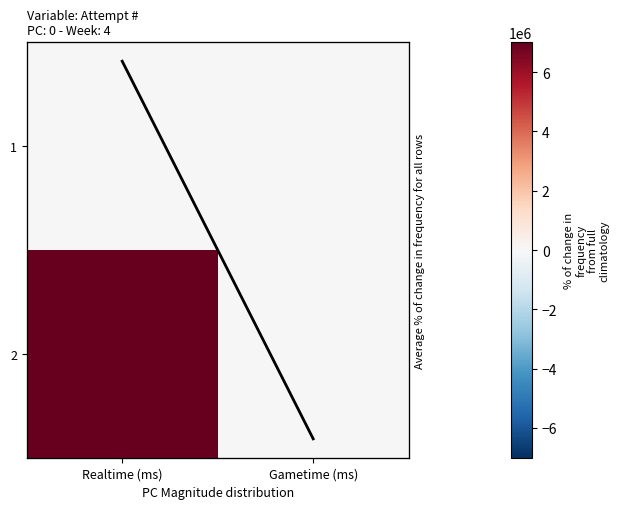

Where is 2 nearest to the value 3503461?

Realtime (ms)